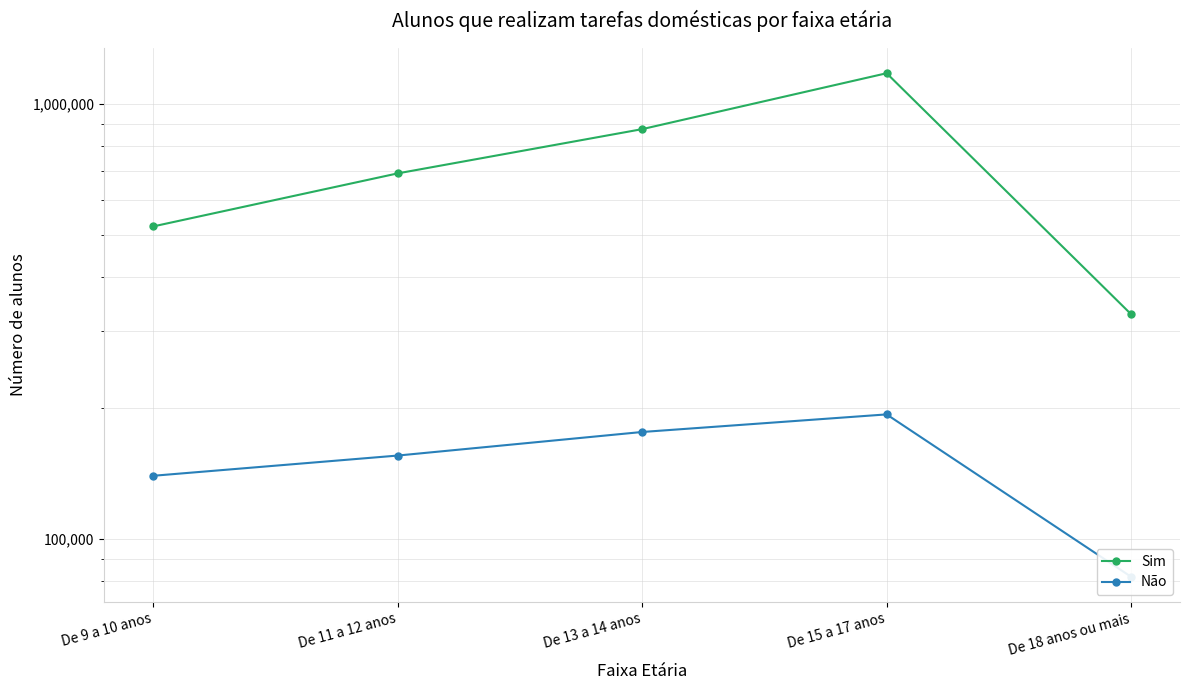

In Sim, how many points are higher than both neighbors (excluding endpoints)?

1